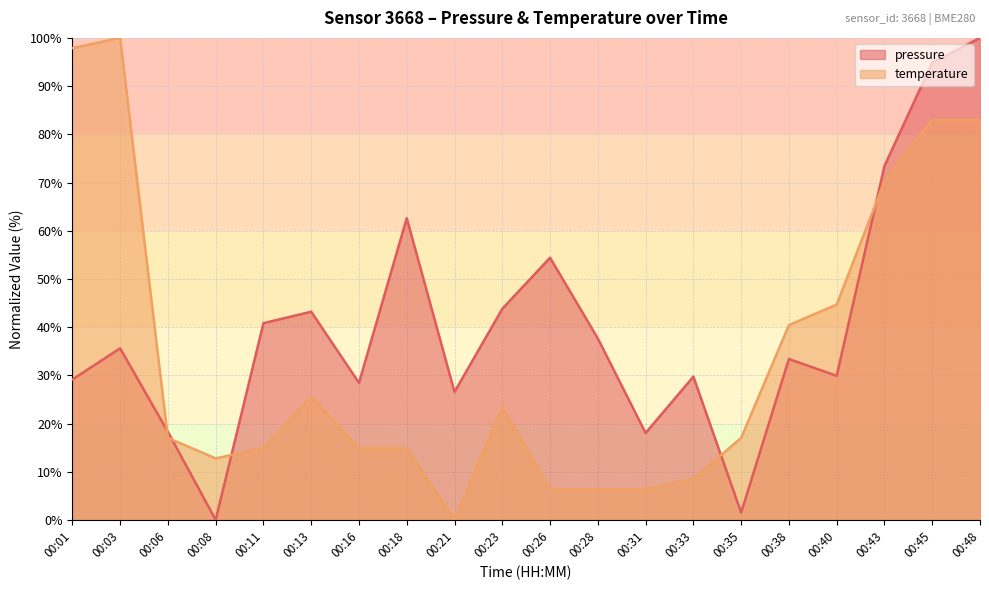

Reading left to right, transcribe all the data shown in this chart.

pressure: 29.1	35.6	18.3	0.0	40.8	43.2	28.4	62.6	26.6	43.8	54.4	37.7	18.0	29.7	1.5	33.4	29.9	73.4	94.9	100.0
temperature: 97.9	100.0	17.0	12.8	14.9	25.5	14.9	14.9	0.0	23.4	6.4	6.4	6.4	8.5	17.0	40.4	44.7	70.2	83.0	83.0